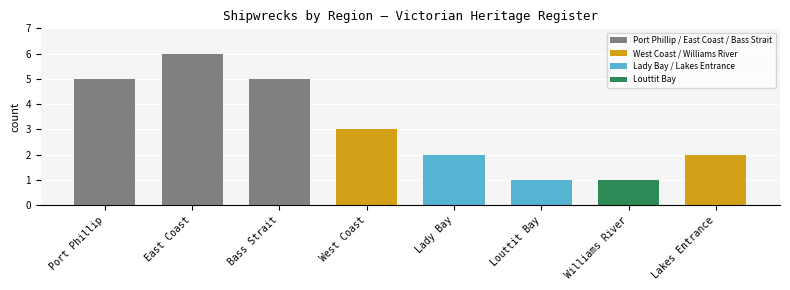

What is the average value?

3